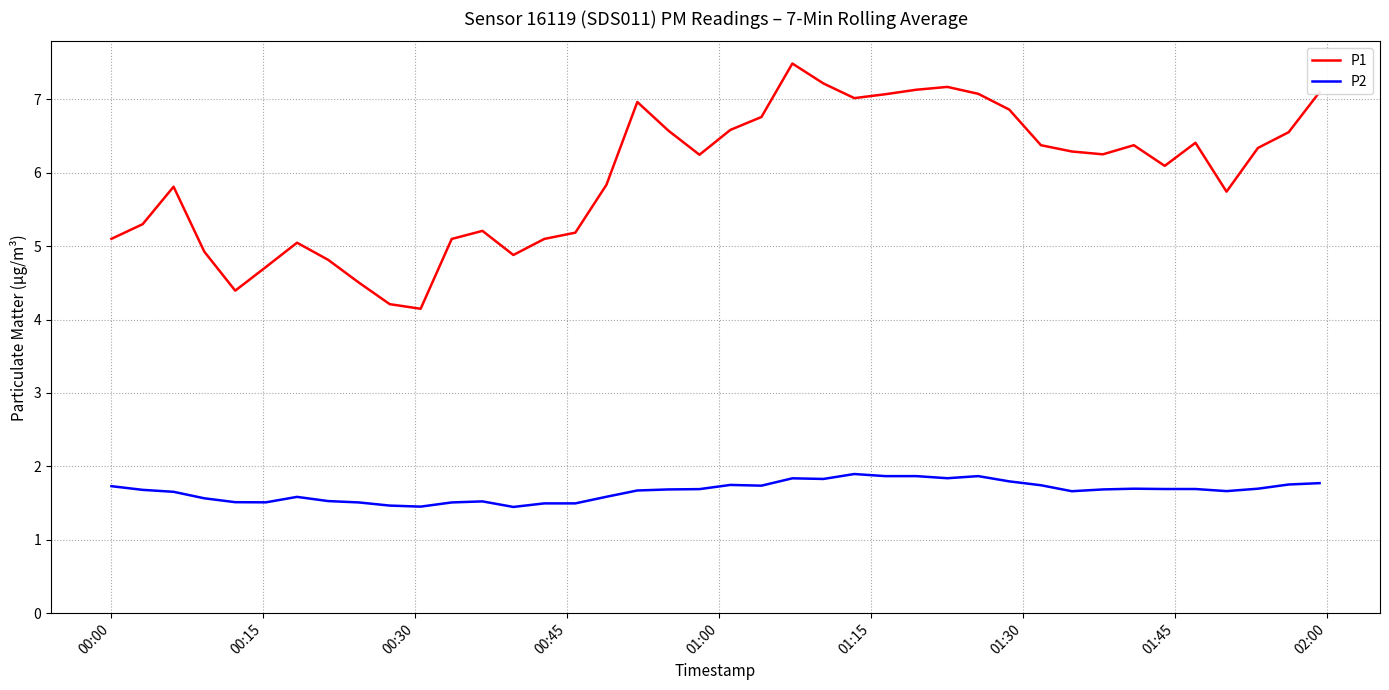

Which series has the widest spread of values?

P1